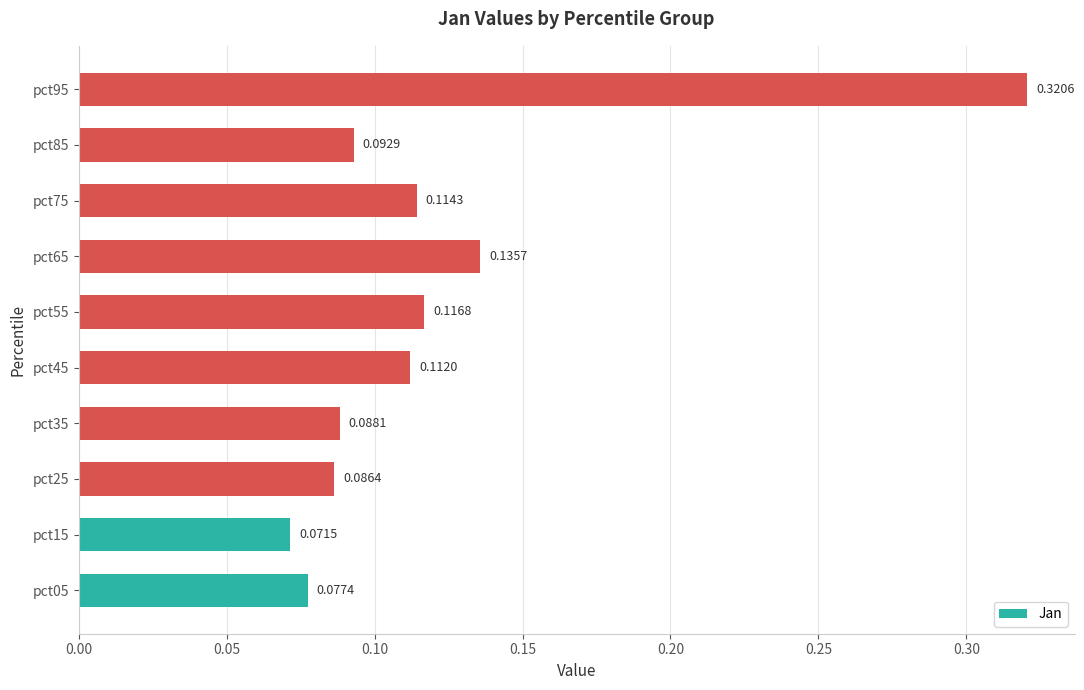

Rank the categories by value from lowest to highest.

pct15, pct05, pct25, pct35, pct85, pct45, pct75, pct55, pct65, pct95